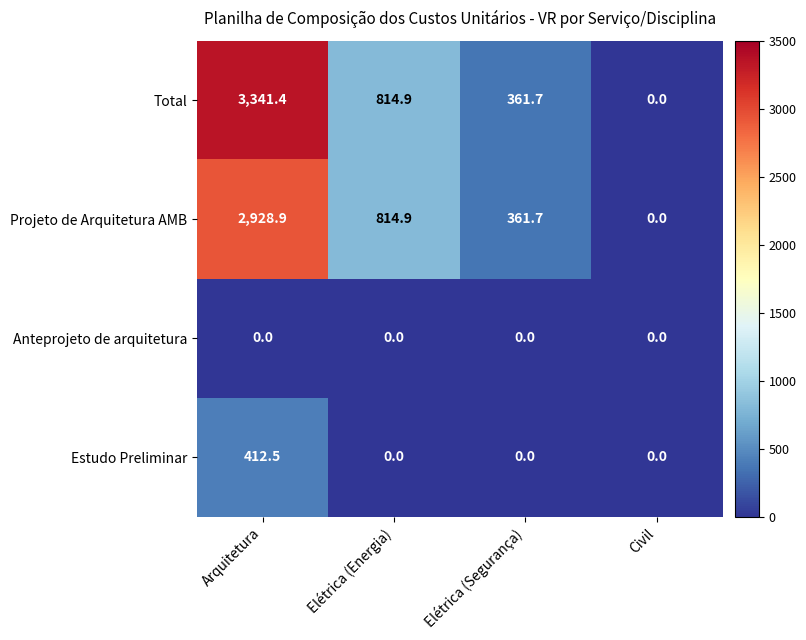

Which series has the largest total across all categories?

Total